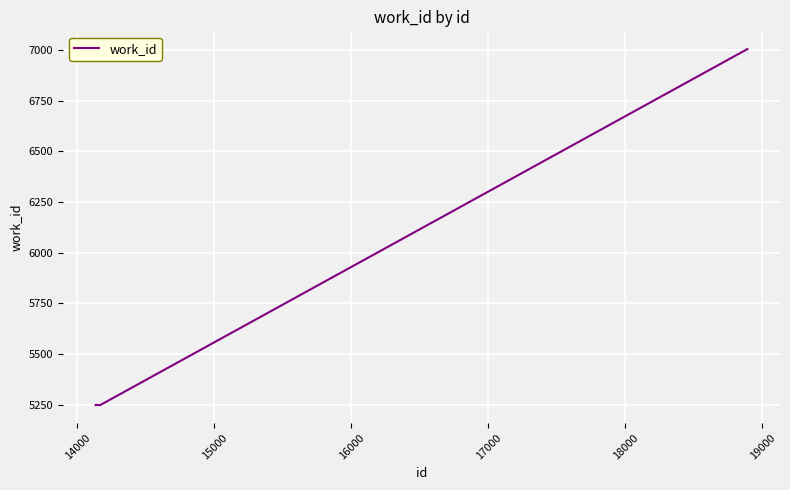

What is the difference between the maximum and minimum values?

1757